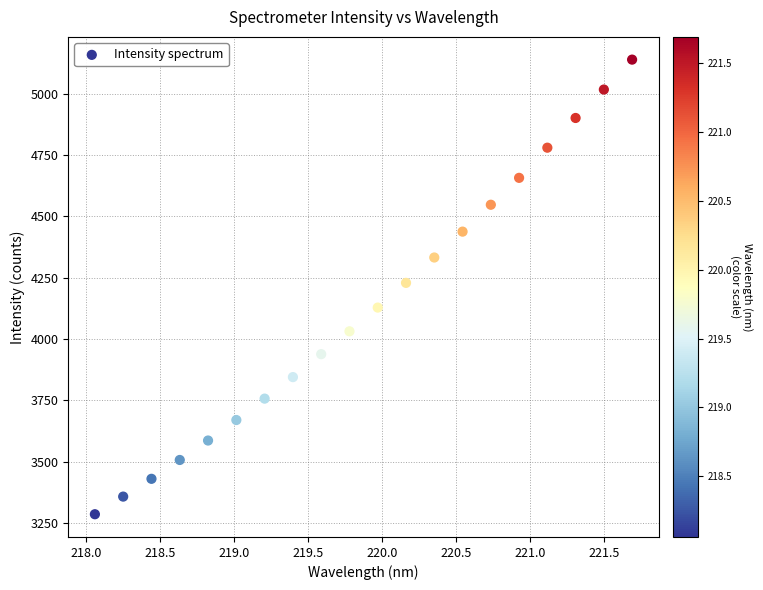

What is the range of Y values (max minus min)?

1851.6